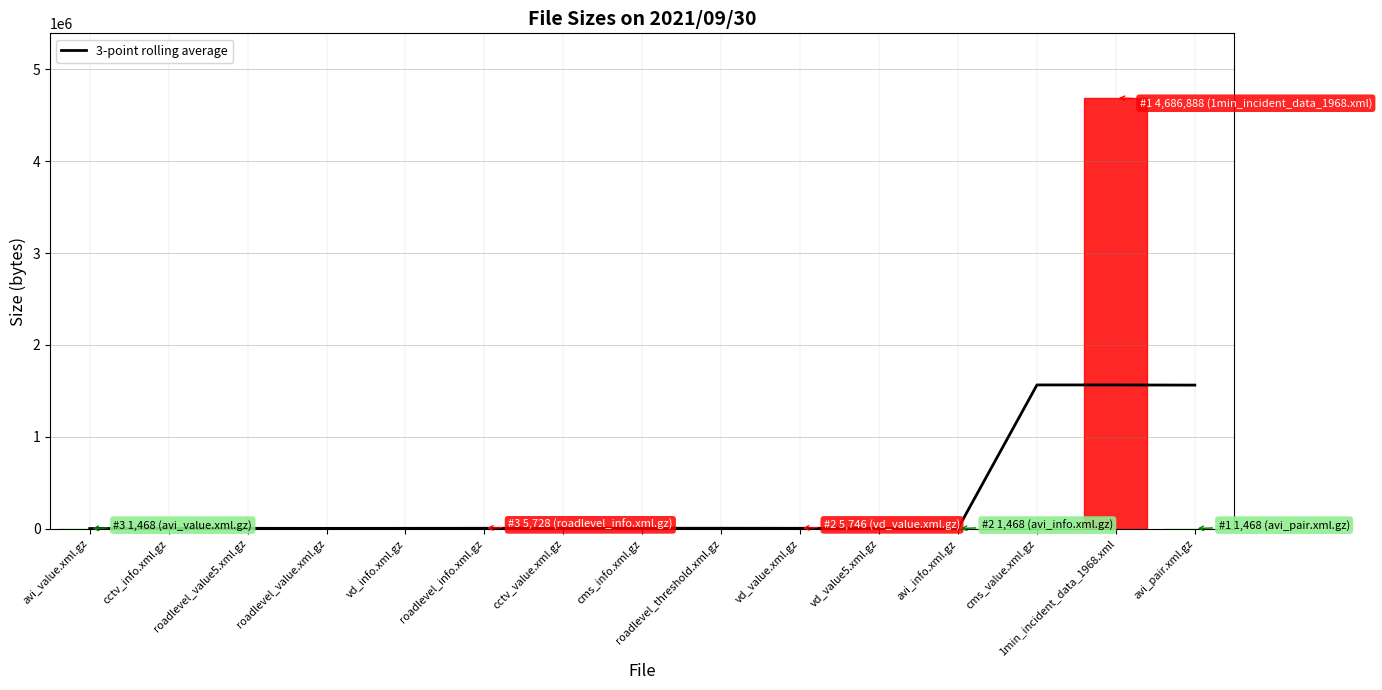

What position from the left is vd_value5.xml.gz?

11